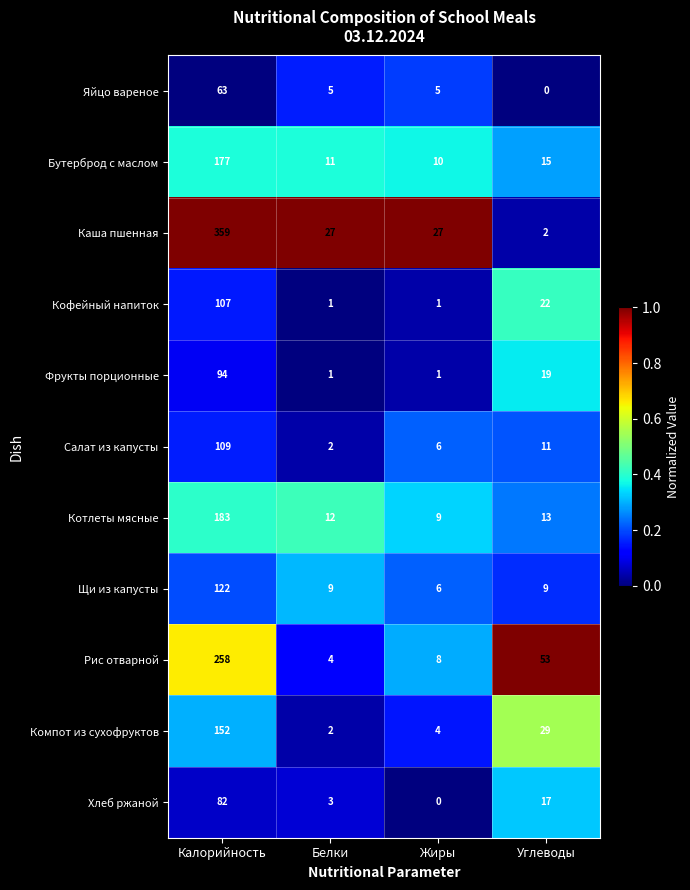

The value of Фрукты порционные at Углеводы is 32. True or false?

False